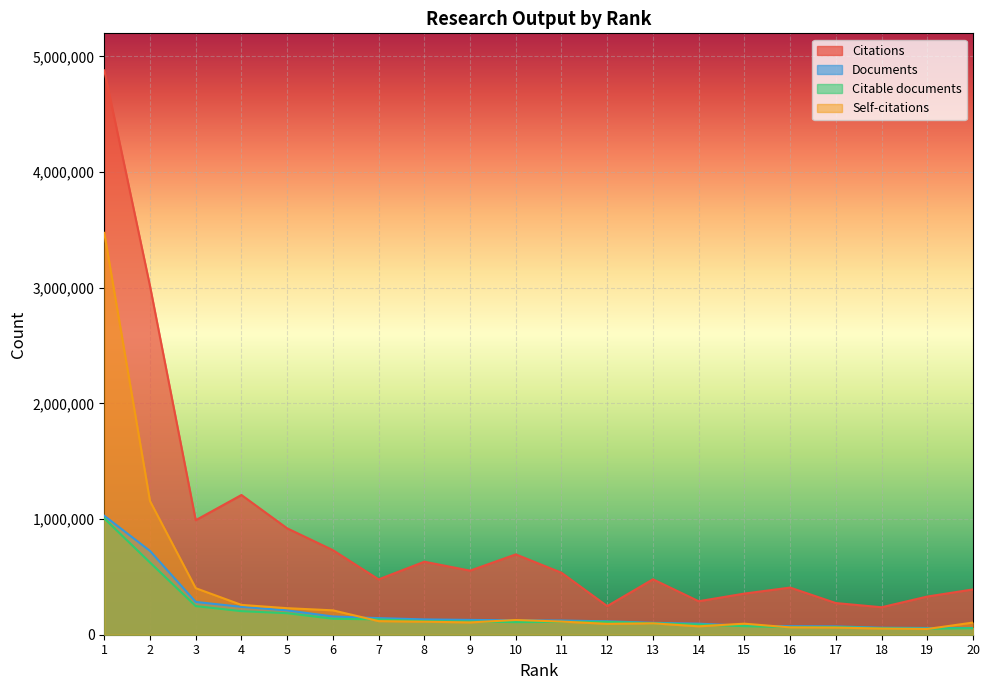

What is the difference between the second highest and second lowest values in the Citable documents series?

568480